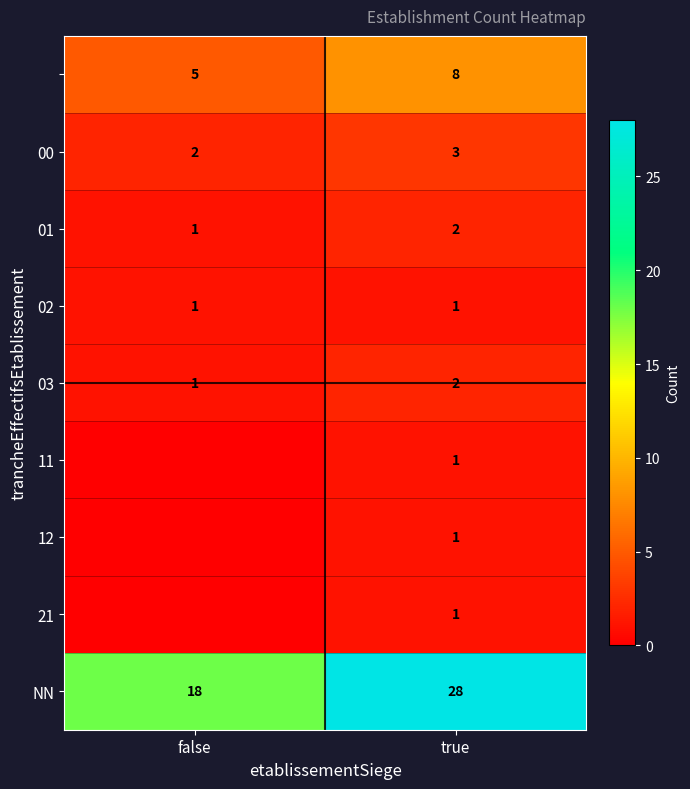

How many distinct data groups are displayed?

9